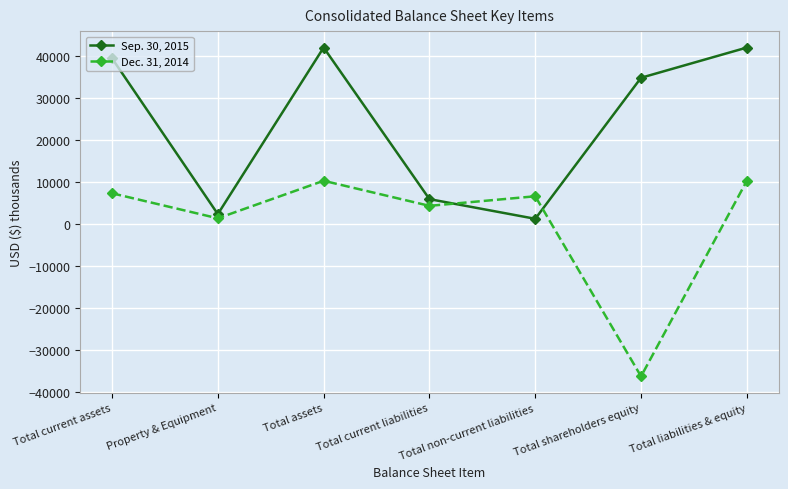

Which series has the largest range (max minus min)?

Dec. 31, 2014